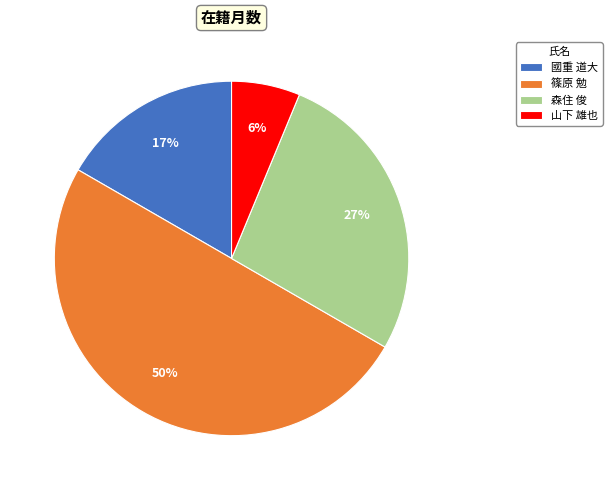

Is it true that 篠原 勉 is 56% of the pie?

False